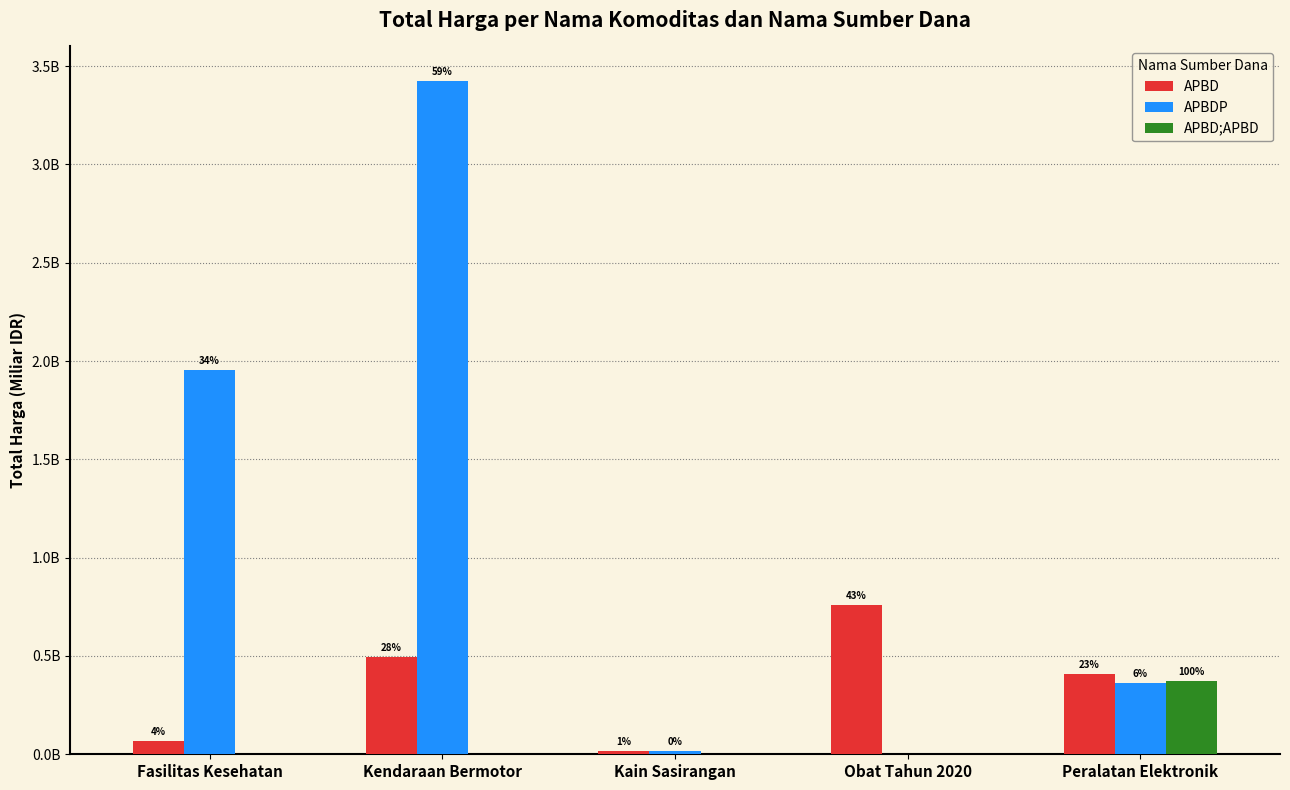

Rank the series by their maximum value, from lowest to highest.

APBD;APBD, APBD, APBDP